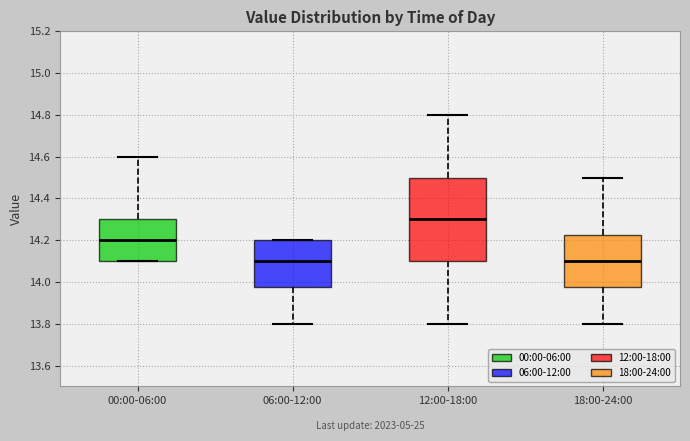

Reading left to right, transcribe this box plot: for each box, give where its median line is, the range the box spans, and where its two whiskers end, as read against the y-axis. The values are not printed on the chart, so give them approximately, as read against the axis.

00:00-06:00: median 14.20, box 14.10 to 14.30, whiskers 14.10 to 14.60
06:00-12:00: median 14.10, box 13.98 to 14.20, whiskers 13.80 to 14.20
12:00-18:00: median 14.30, box 14.10 to 14.50, whiskers 13.80 to 14.80
18:00-24:00: median 14.10, box 13.98 to 14.22, whiskers 13.80 to 14.50